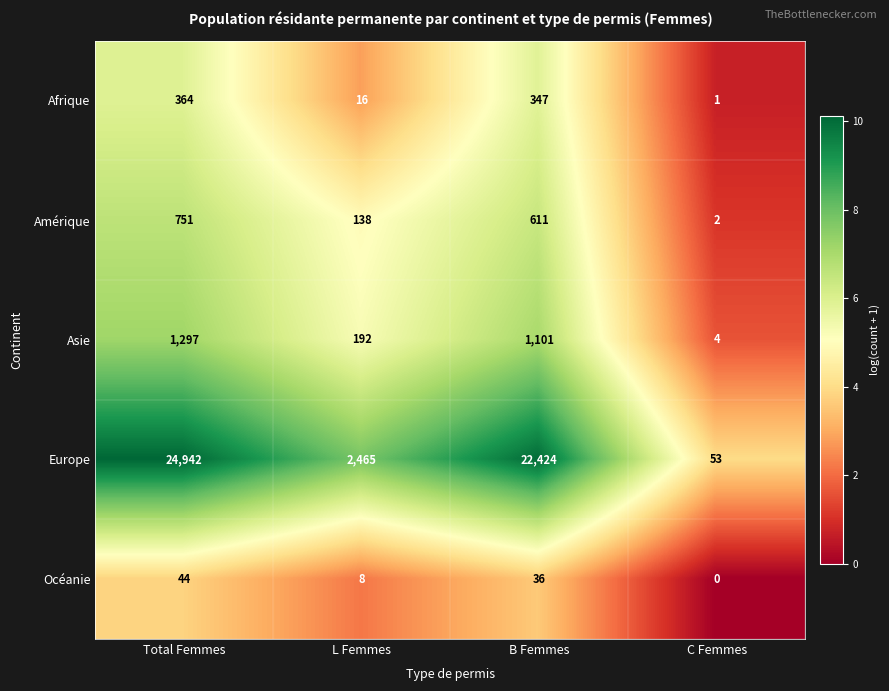

Which series has the widest spread of values?

Europe